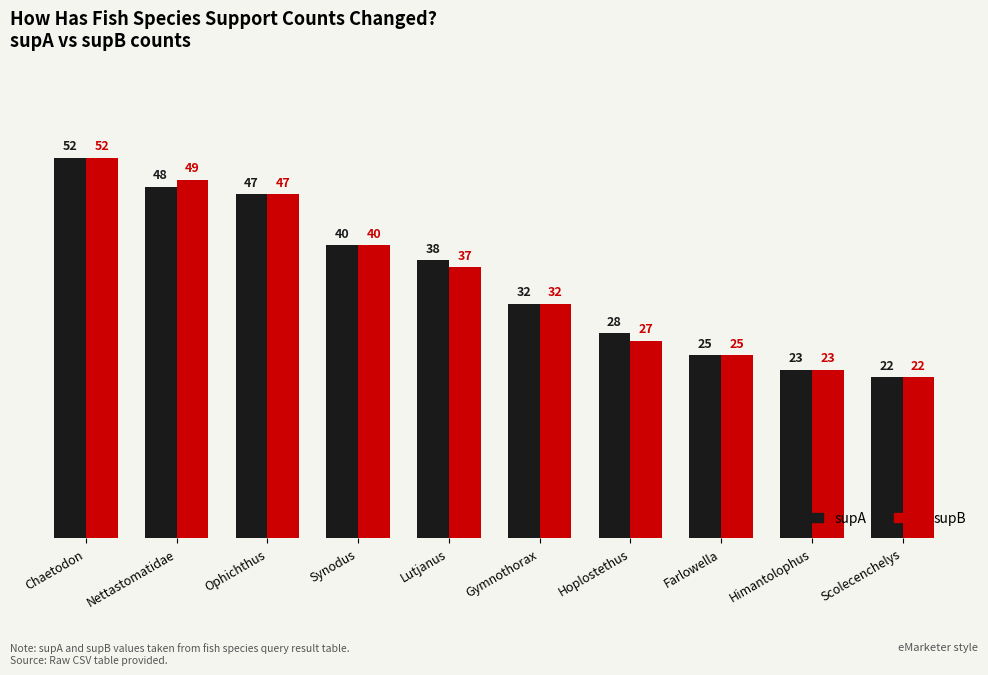

How many groups of bars are there?

10